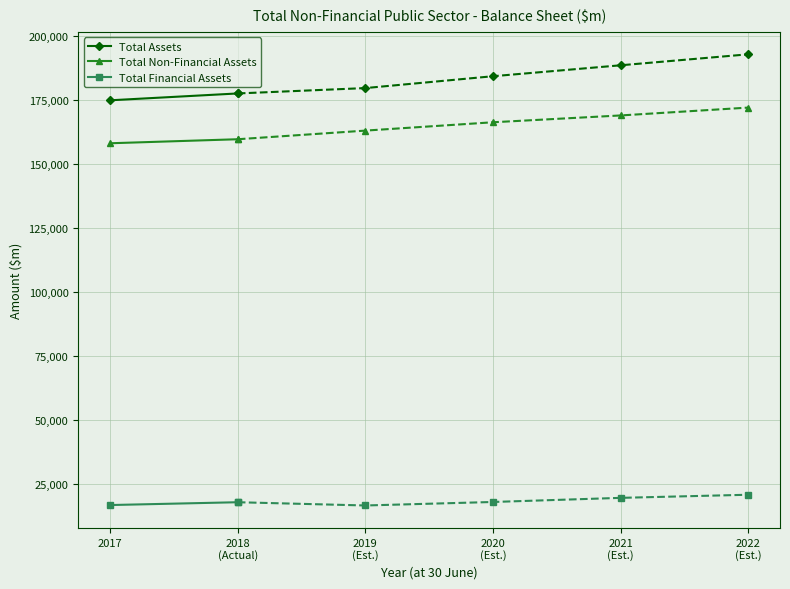

Rank the series at 2017 from highest to lowest value.

Total Assets, Total Non-Financial Assets, Total Financial Assets